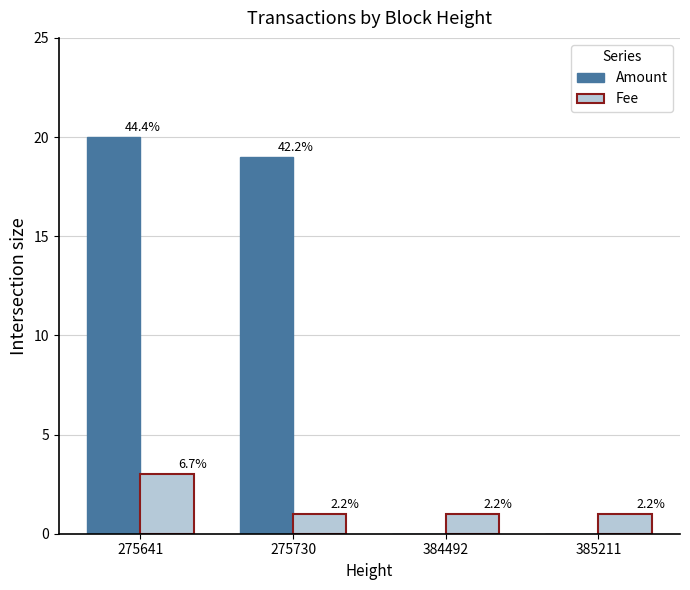

Count the Fee values in the range 1 to 3.

4